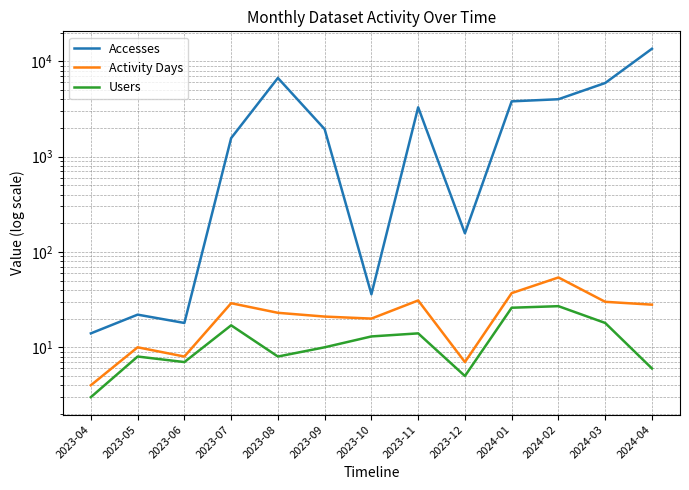

What is the value of the Users point at the 5th from the left?

8